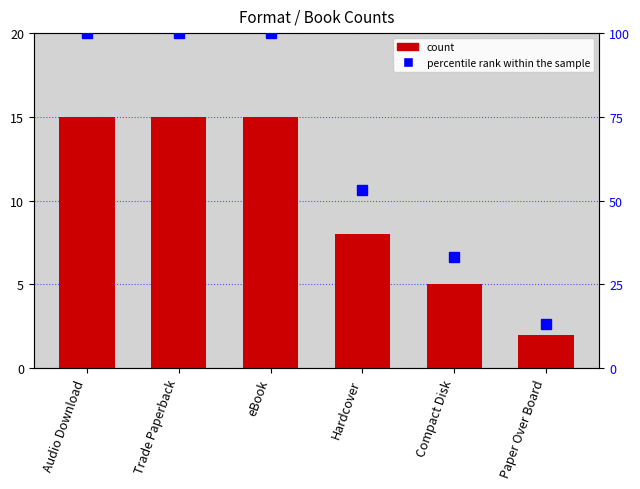

Which category has the lowest value in the count series?

Paper Over Board